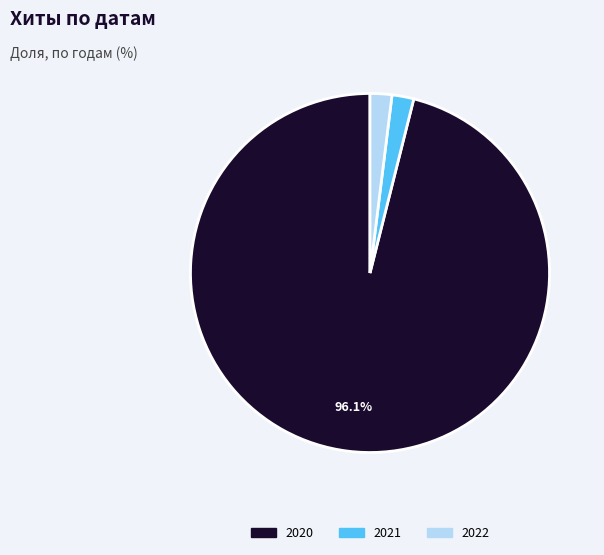

Does any single category account for the majority?

Yes